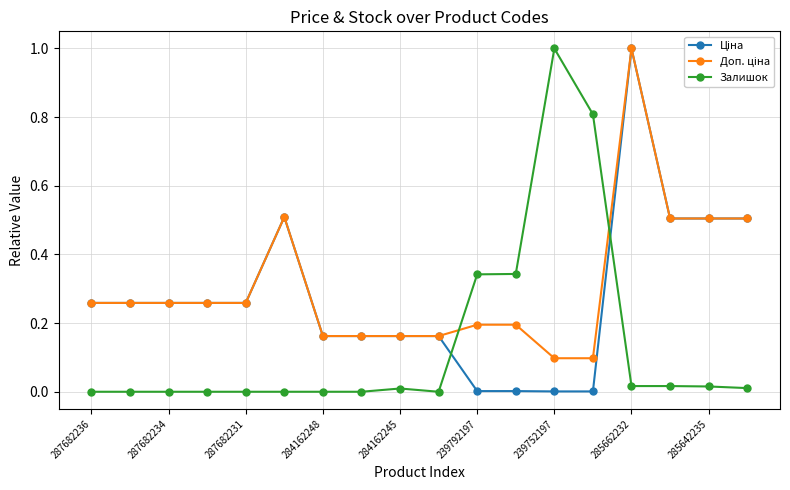

What is the maximum value shown in the chart?

1.0